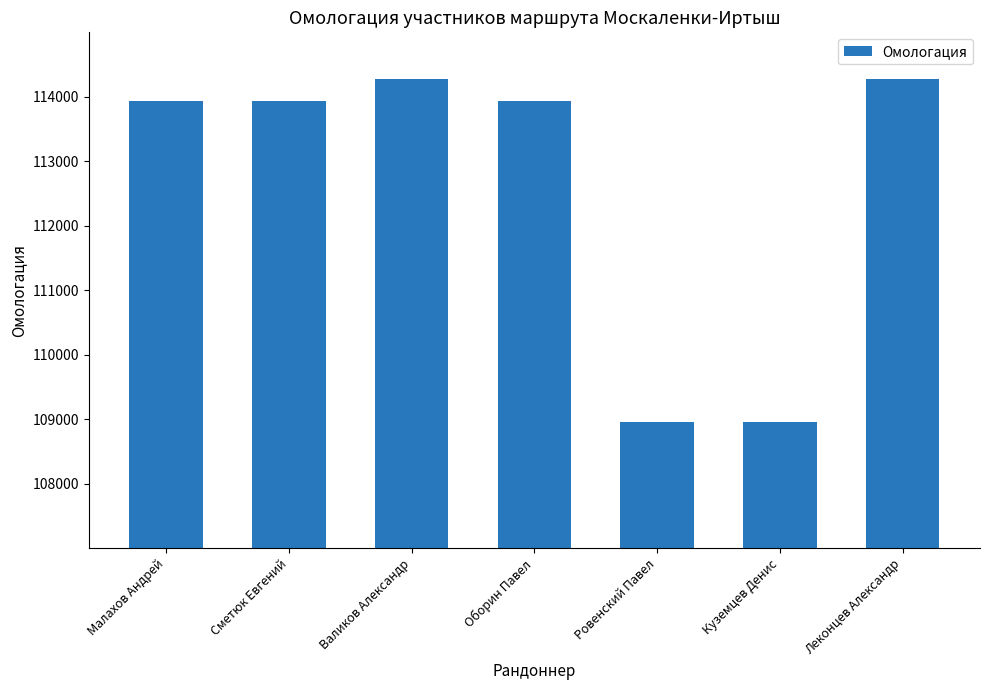

What is the difference between the second highest and minimum values?

5328